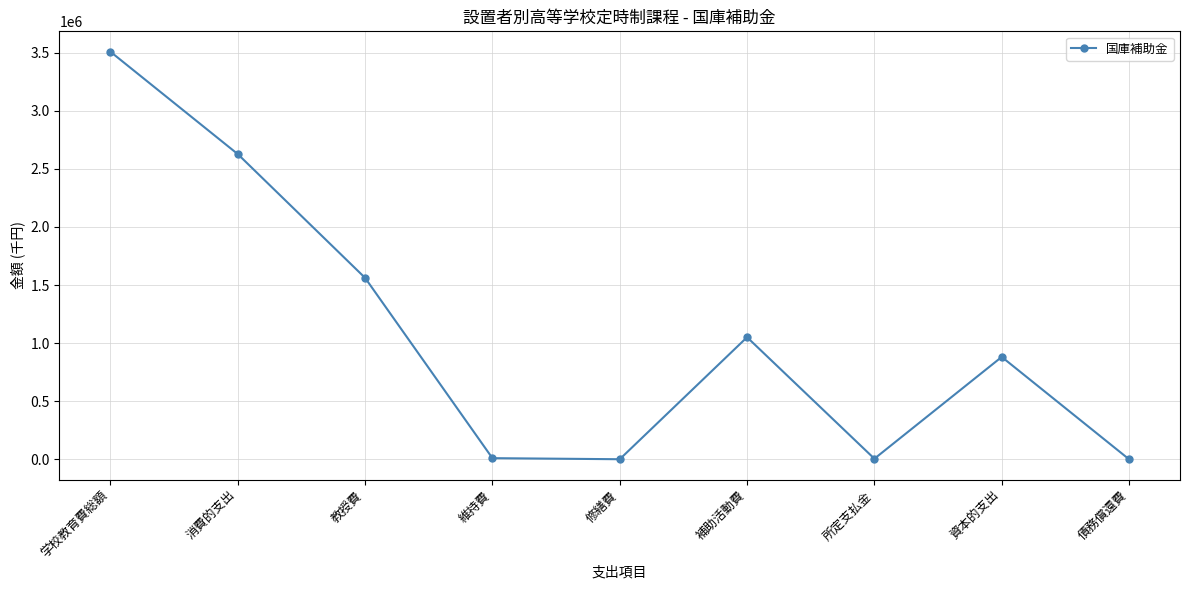

What is the sum of the values at 債務償還費 and 消費的支出?

2627130